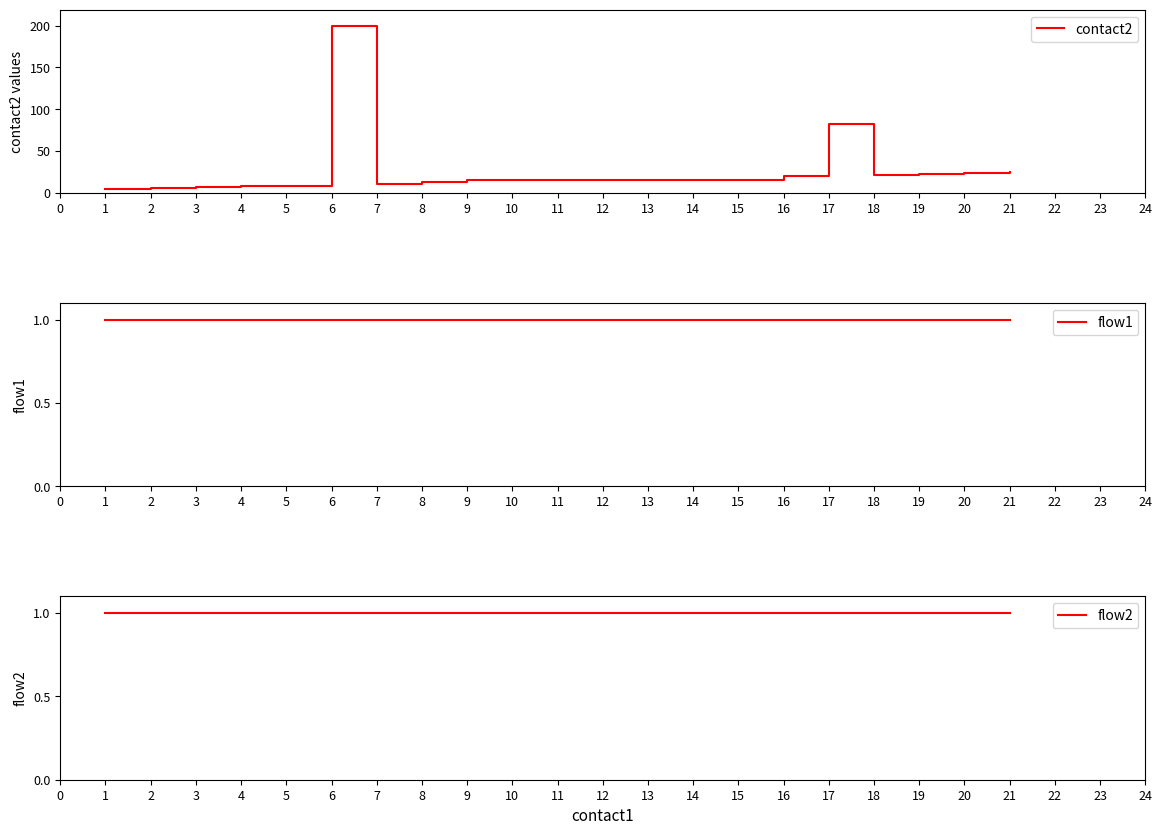

What is the minimum value for contact2?

5